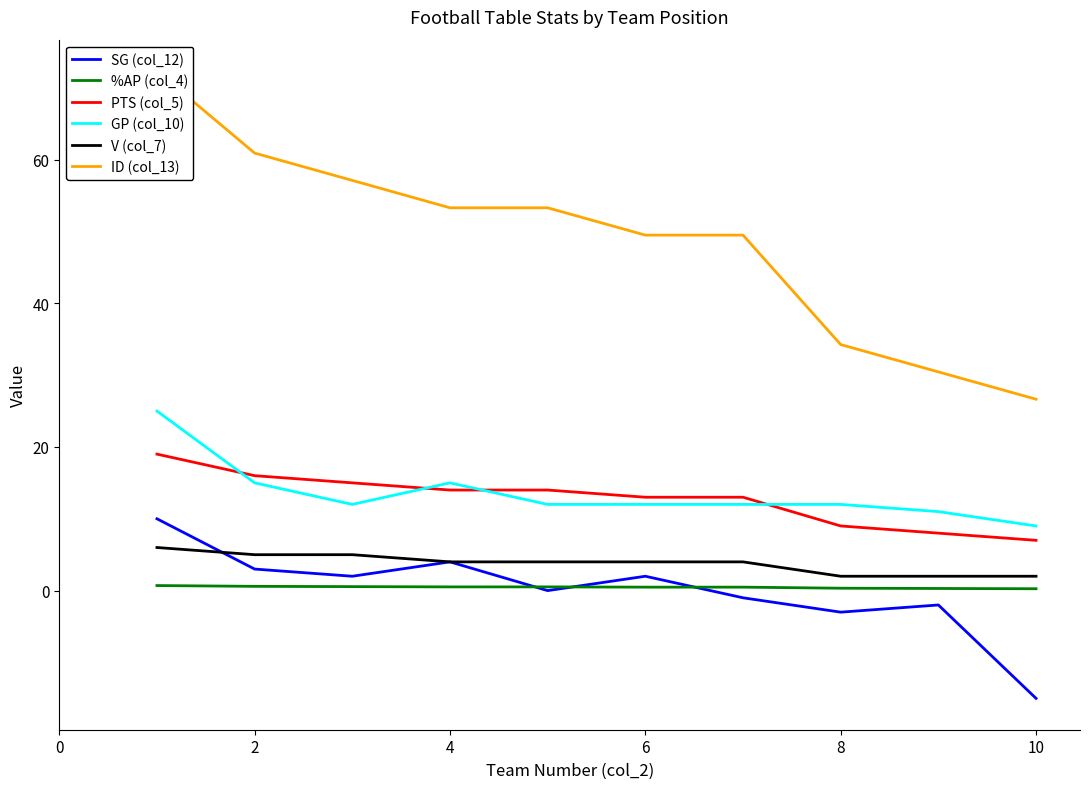

Is it true that SG (col_12) equals -22.6 at 10?

False